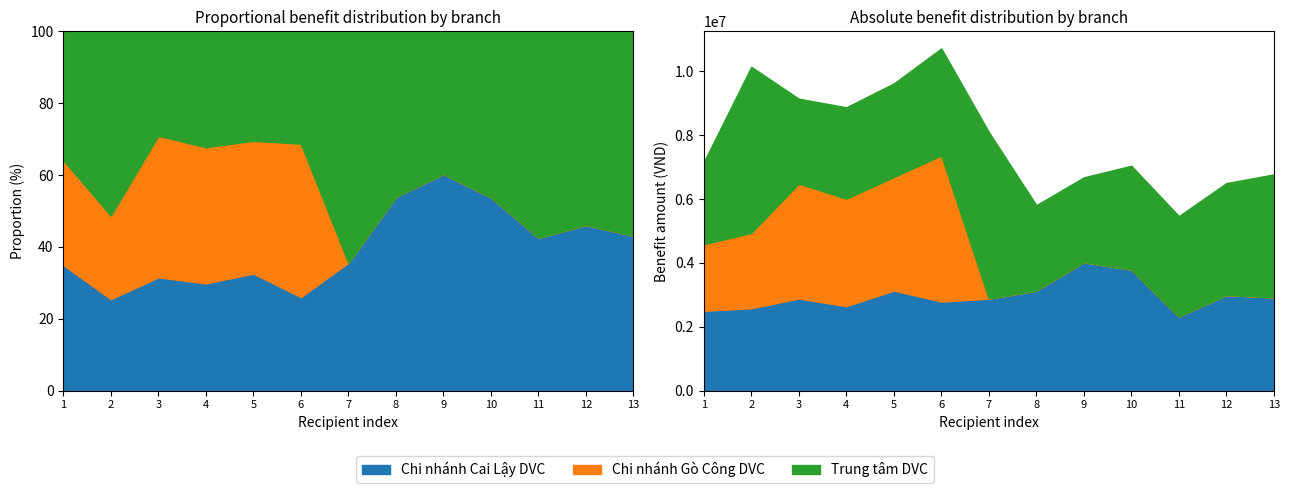

Reading left to right, what are all the values shown in this chart?

Chi nhánh Cai Lậy DVC: 2500000	2580000	2882000	2646000	3132600	2789545	2880000	3132600	4023600	3786600	2325300	2993929	2920000
Chi nhánh Gò Công DVC: 2086800	2356500	3598900	3361707	3553120	4571946	0	0	0	0	0	0	0
Trung tâm DVC: 2564480	5200000	2657760	2860431	2930000	3350300	5215250	2674020	2652300	3252400	3138500	3502300	3850000